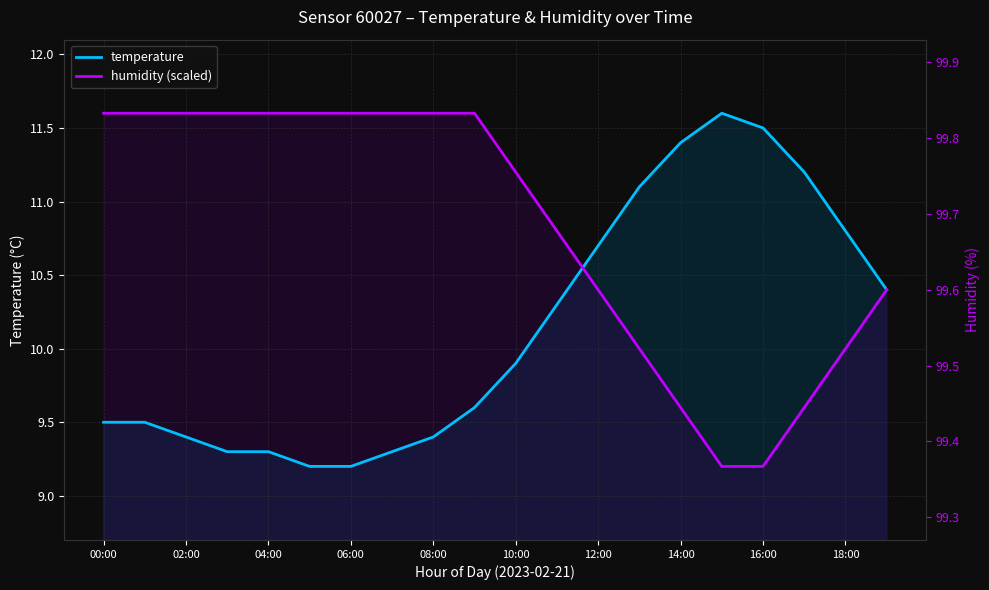

What is the sum of the temperature values at 16 and 19?

21.9